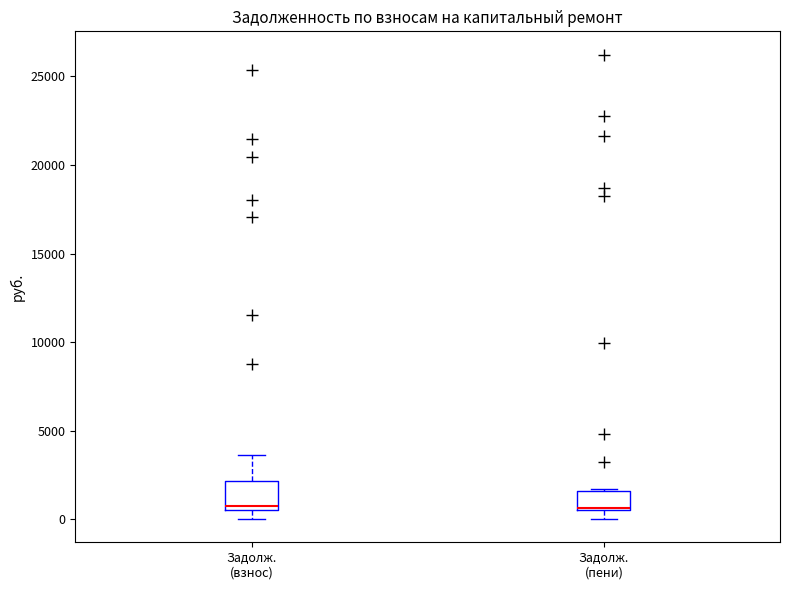

Reading left to right, transcribe this box plot: for each box, give where its median line is, the range the box spans, and where its two whiskers end, as read against the y-axis. The values are not printed on the chart, so give them approximately, as read against the axis.

Задолж. (взнос): median 500 (just above the box's lower edge), box 500 to 2000, whiskers 0 to 3500
Задолж. (пени): median 500, box 500 to 1500, whiskers 0 to 1500